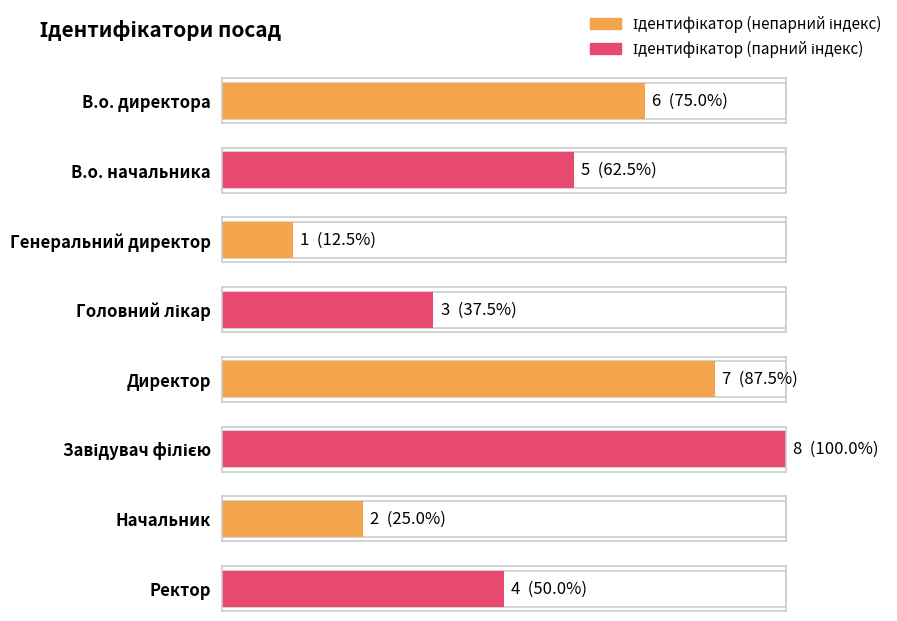

Rank the categories by value from lowest to highest.

Генеральний директор, Начальник, Головний лікар, Ректор, В.о. начальника, В.о. директора, Директор, Завідувач філією